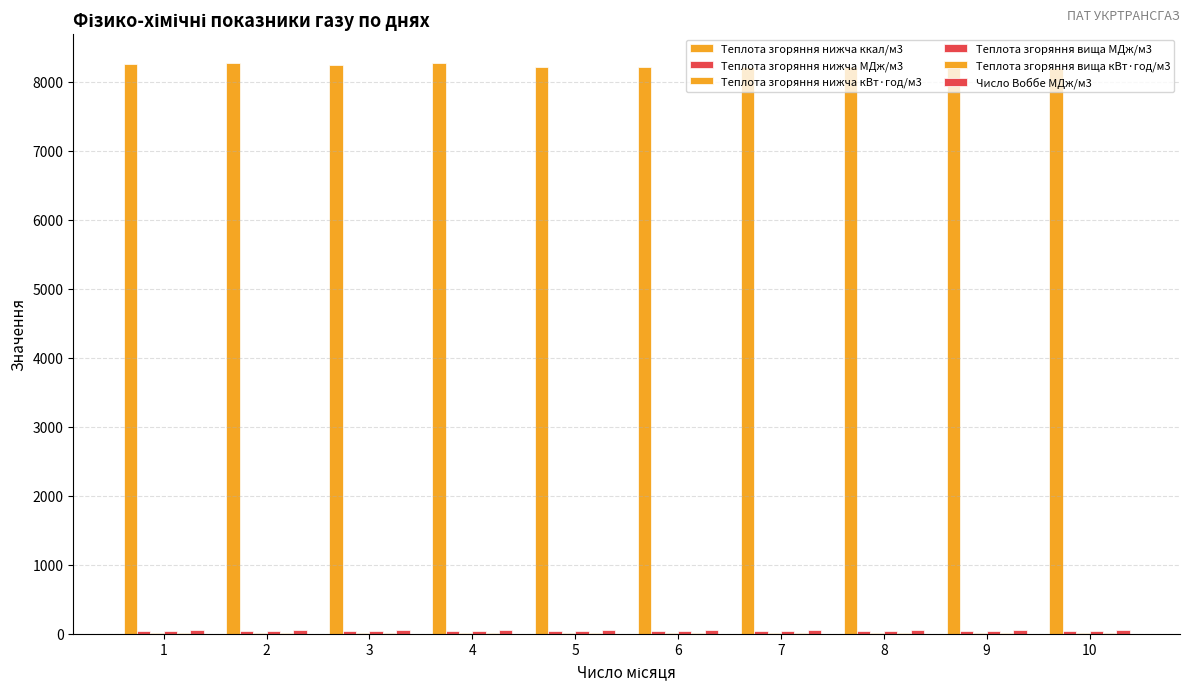

Which has a higher value, 8 or 1?

1